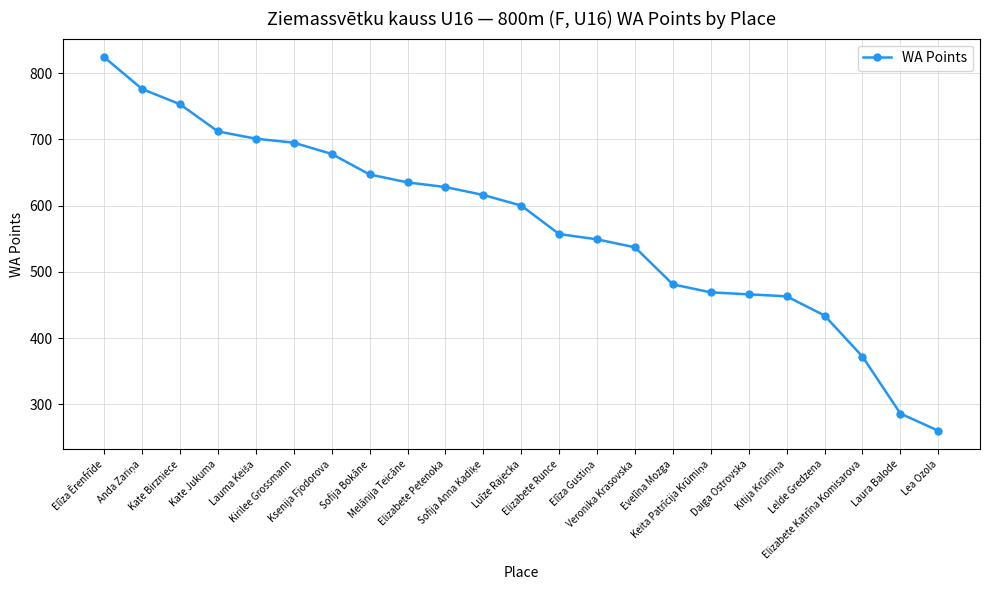

Reading right to left, list all the values displayed in this chart.

260	286	372	434	463	466	469	481	537	549	557	600	616	628	635	647	678	695	701	712	753	776	824